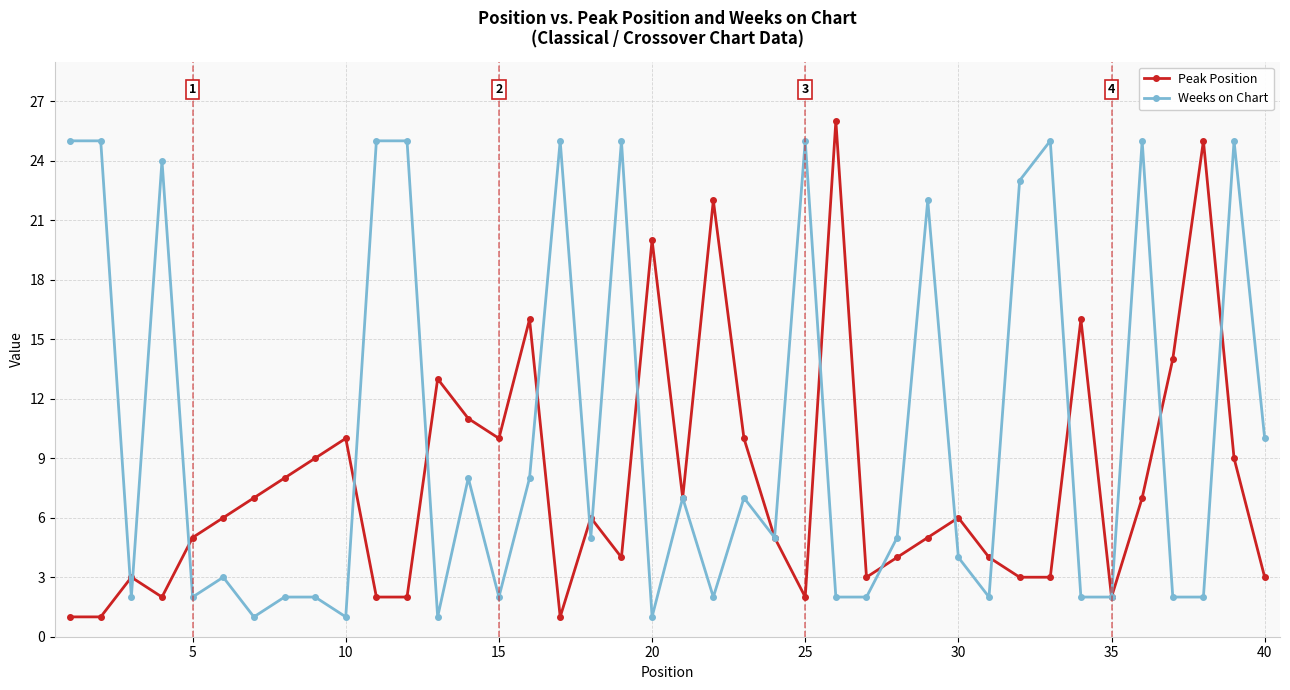

What is the average value of the Peak Position series?

8